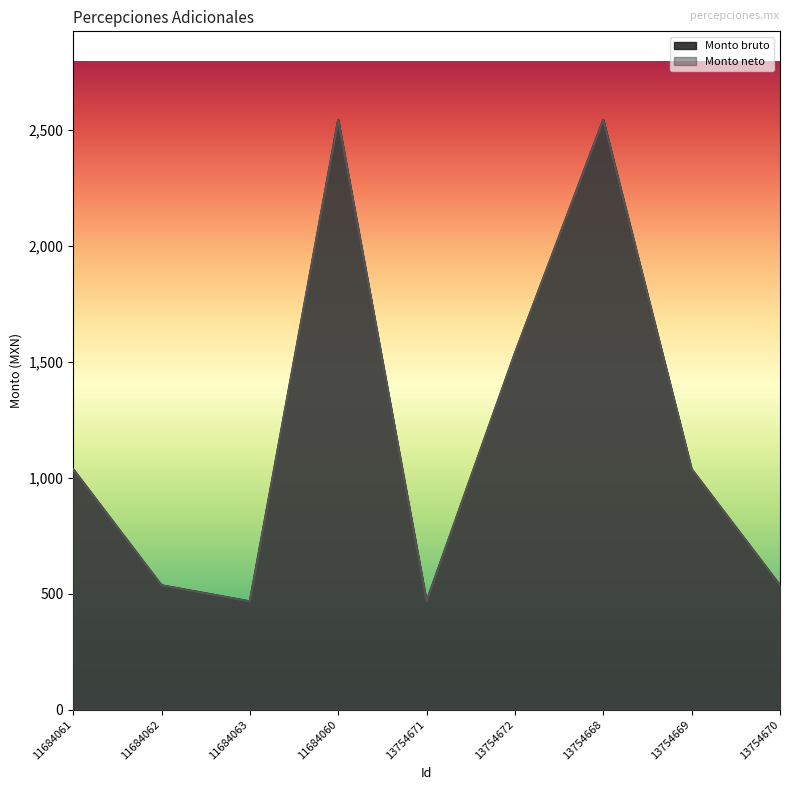

Which series has the largest range (max minus min)?

Monto bruto